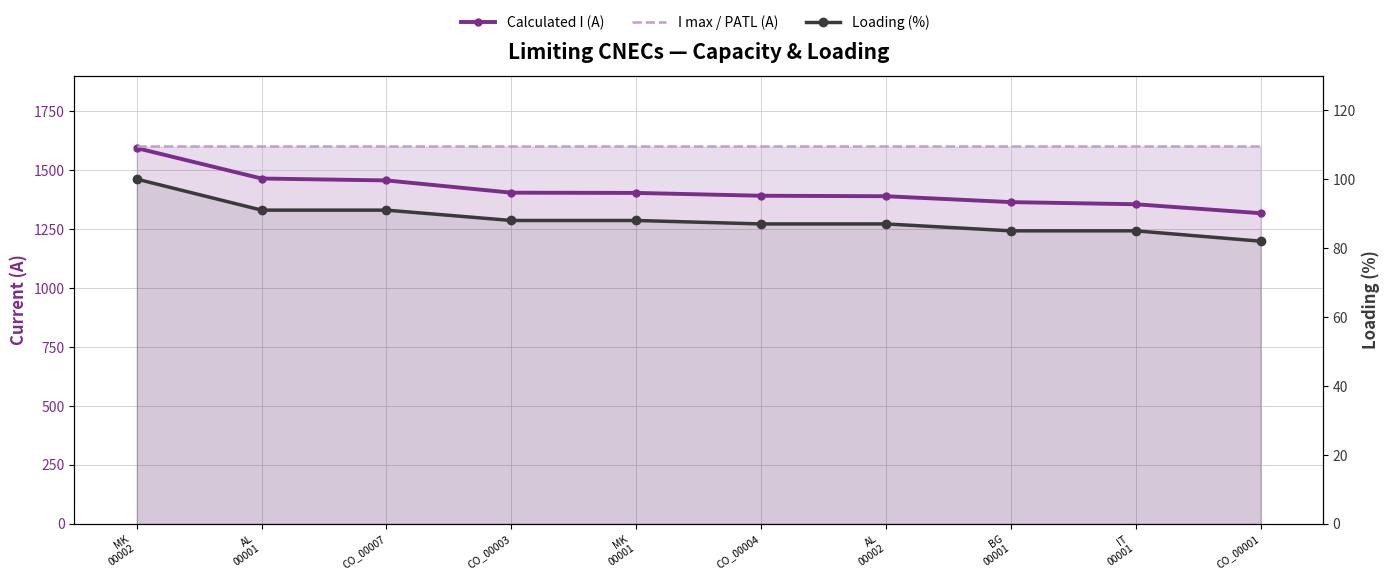

What is the total value across all series at AL
00001?

3155